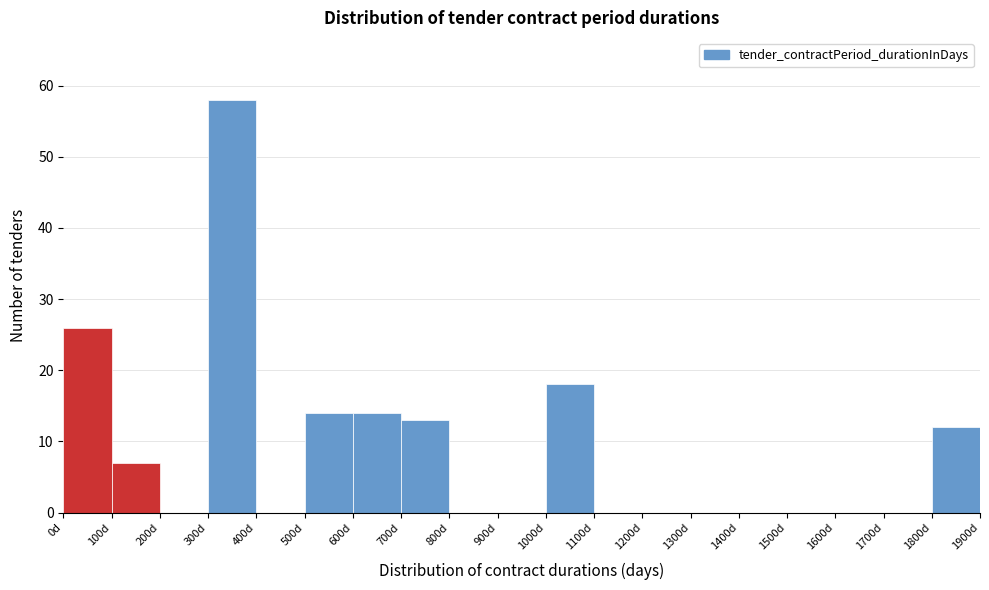

How tall is the bar that spans 0 to 100 on the x-axis? The values are not printed on the chart, so give them approximately, as read against the axis.

26